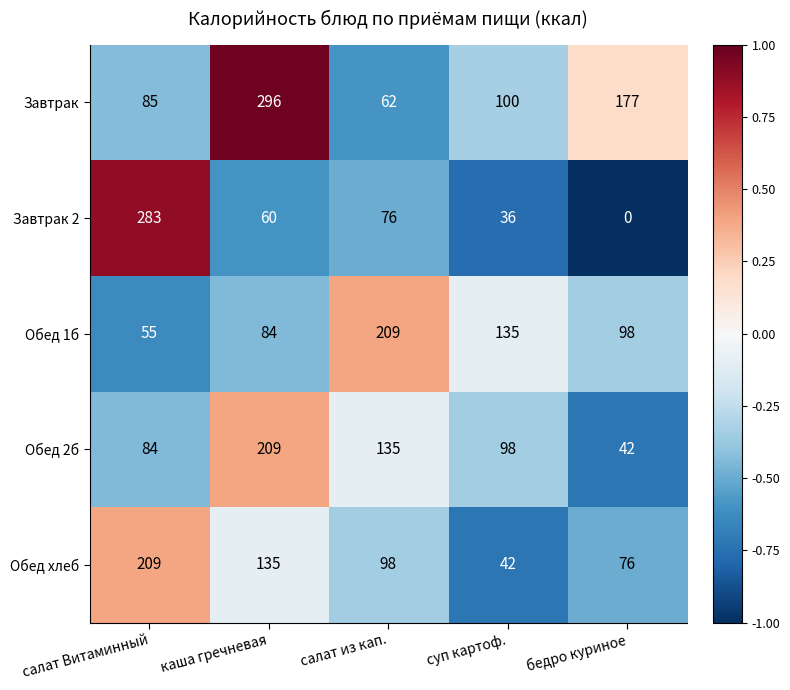

How many categories are shown in the chart?

5